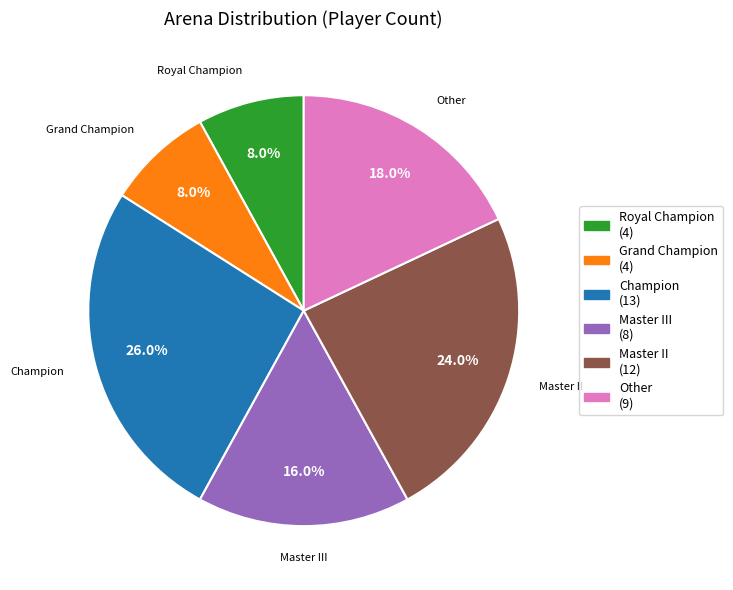

Is there a majority slice in this chart?

No